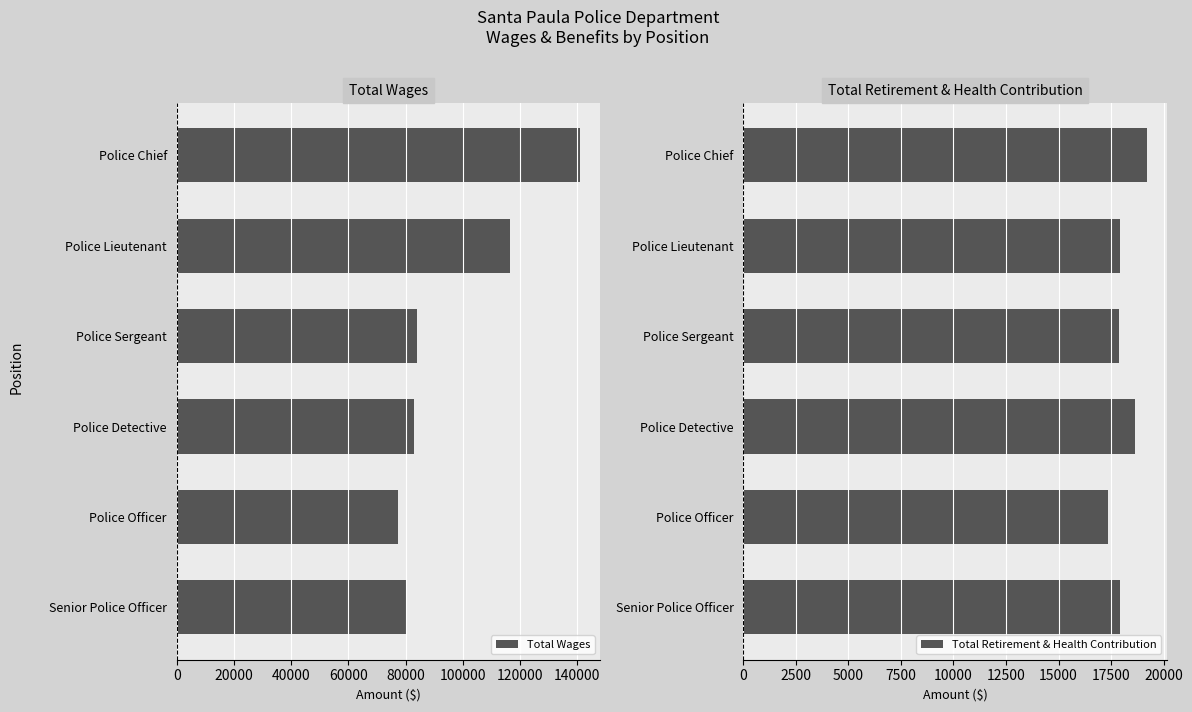

What is the minimum value for Total Wages?

77368.5